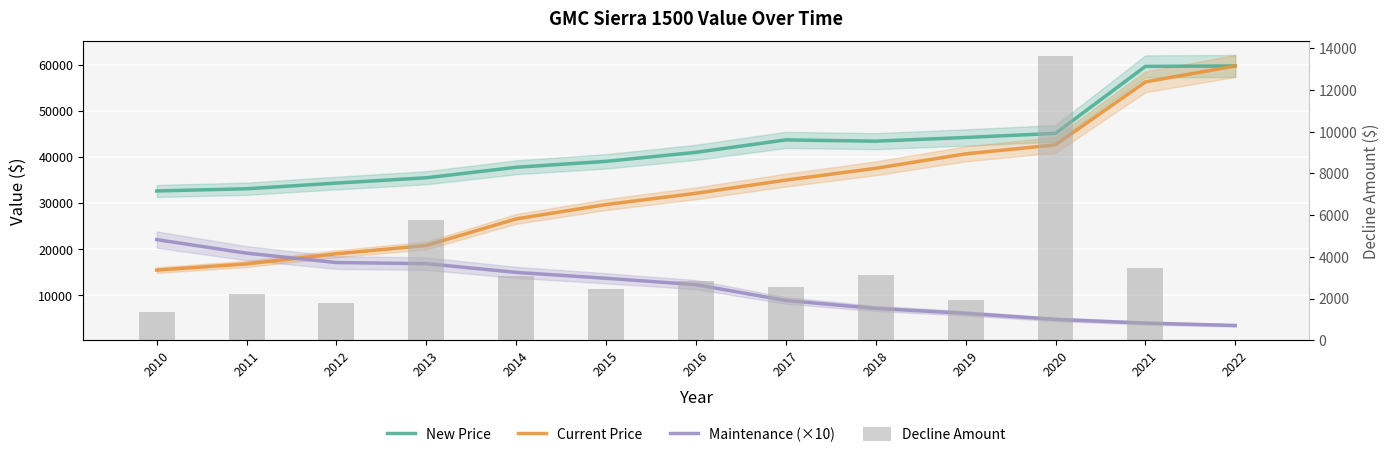

Rank the series at 2022 from highest to lowest value.

New Price, Current Price, Maintenance (×10), Decline Amount